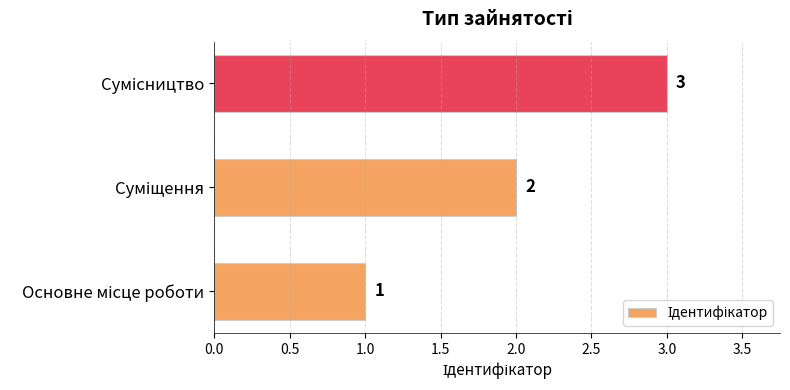

How many bars are there in total?

3